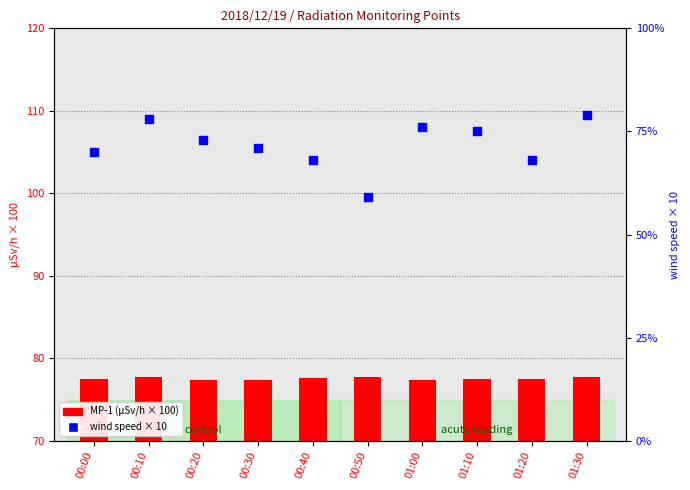

Which series has the largest total across all categories?

MP-1